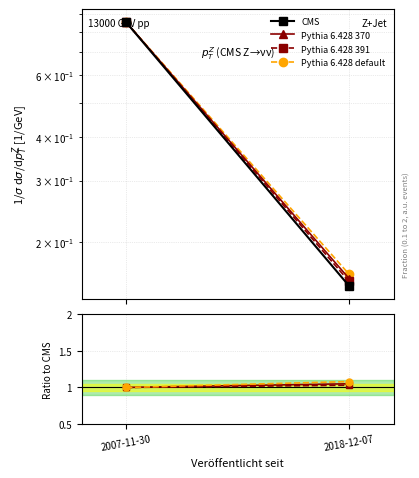

What is the total value across all series at 2018-12-07?

3.3